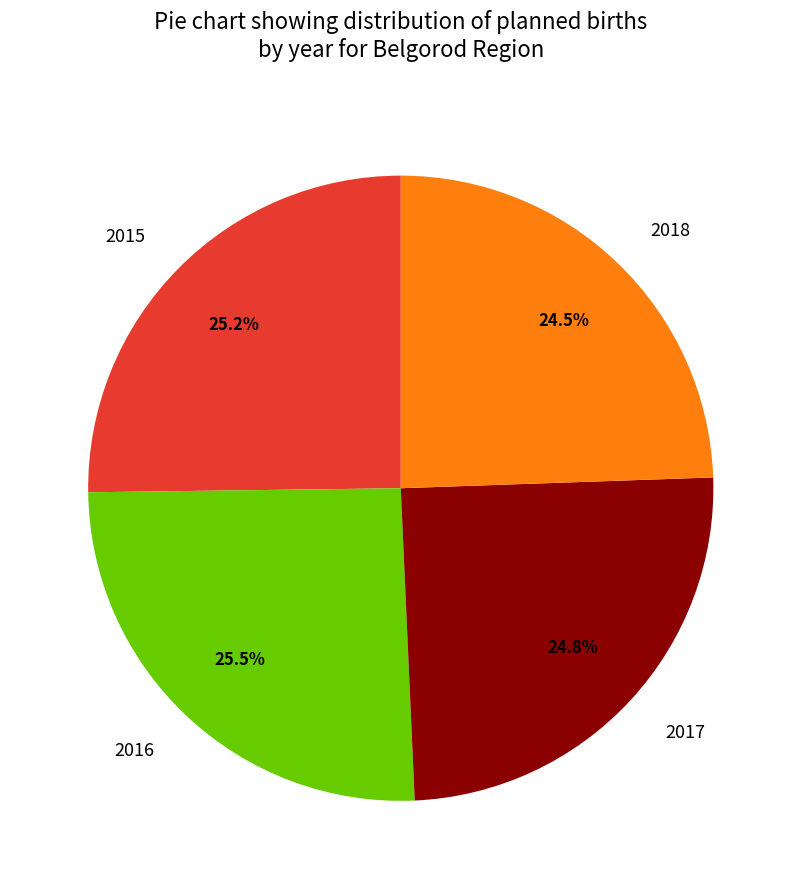

What is the total percentage of 2018 and 2016?

50.0%